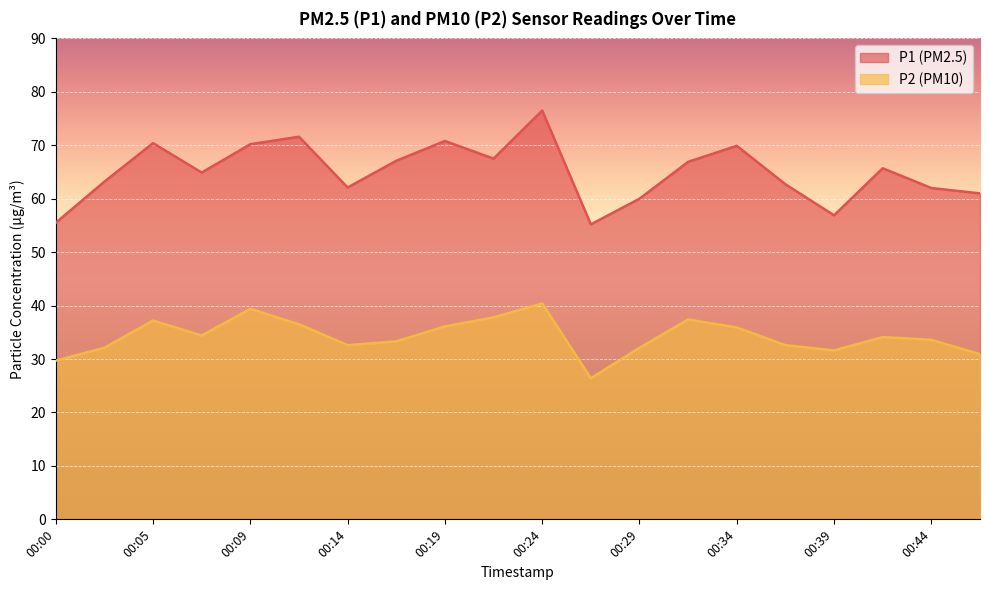

How many data points does each series have?

20